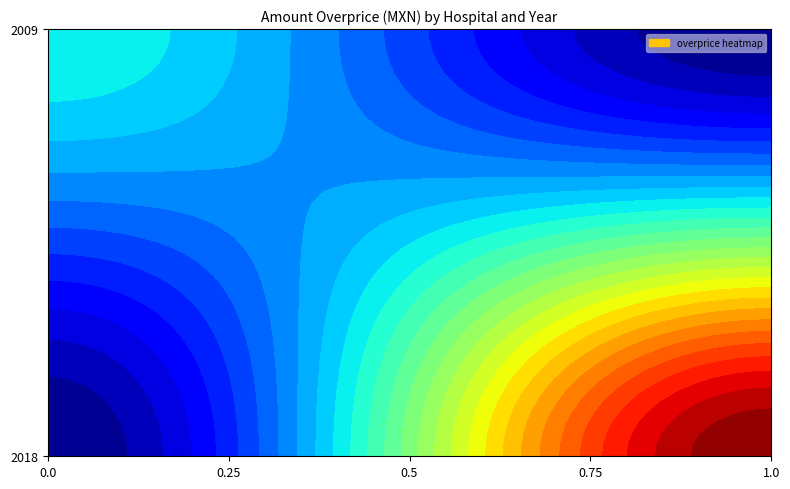

The H. de Especialidades Núm 25, Monterrey series shows 4080 at 2018. True or false?

True